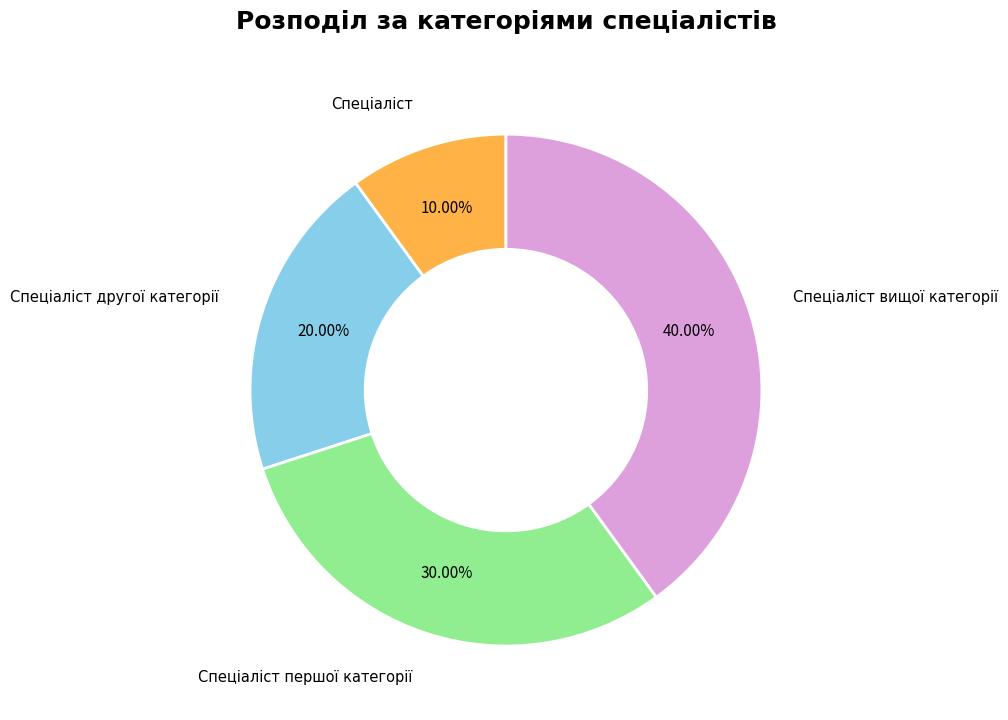

Count the number of slices in the pie.

4